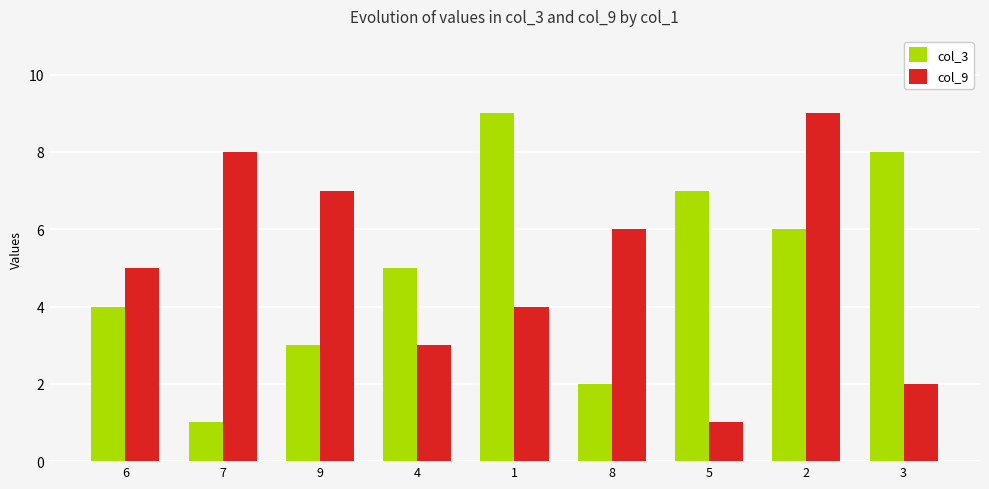

Is the value of col_9 at 8 greater than the value of col_3 at 5?

No